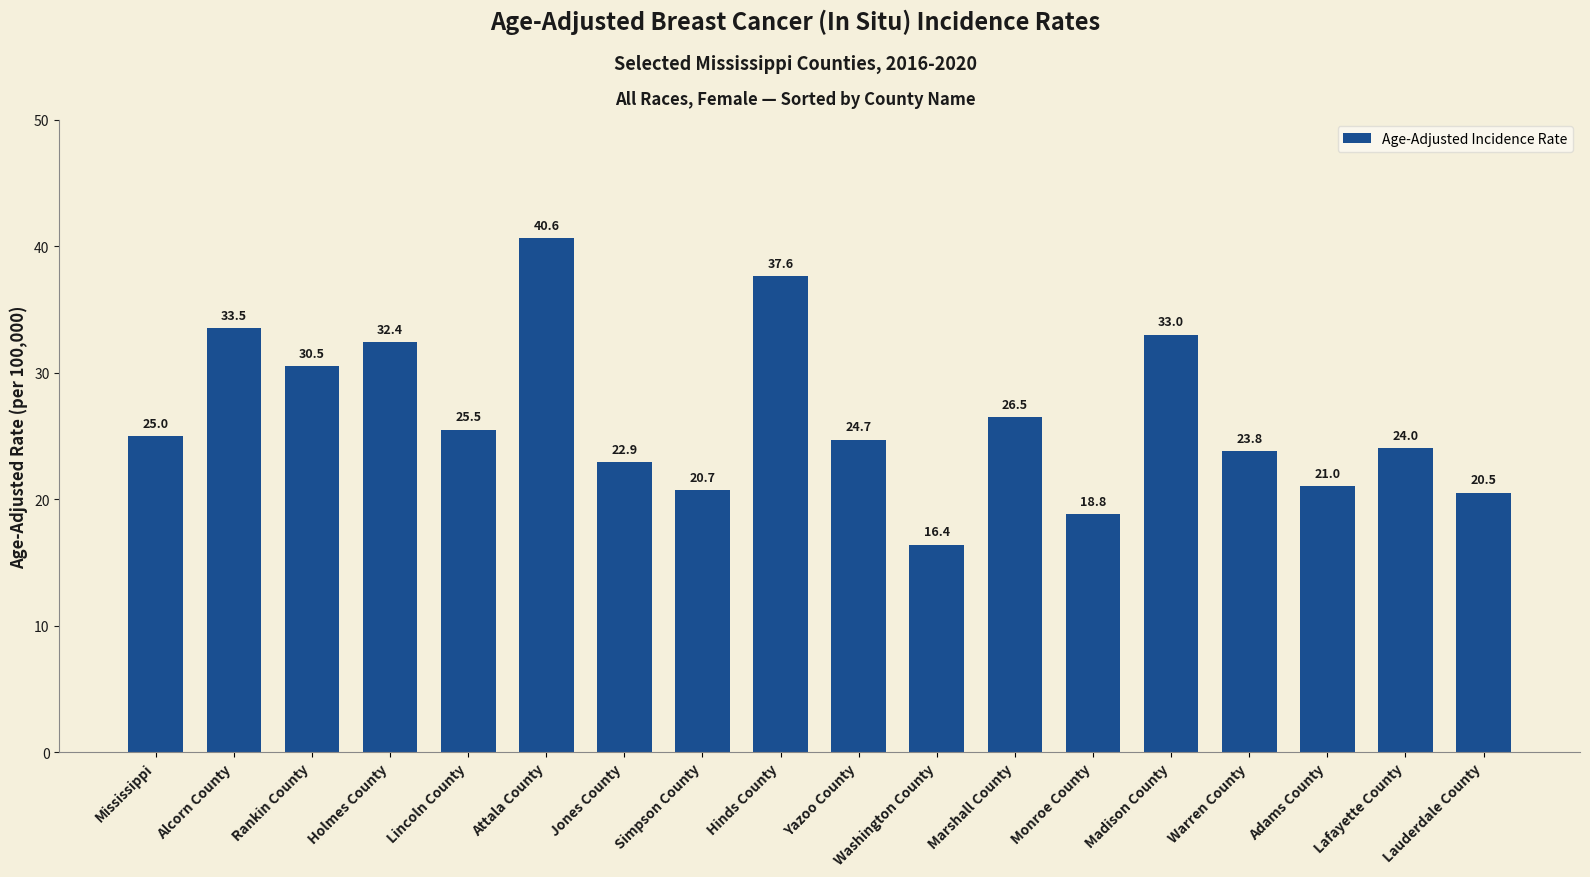

Rank the categories by value from lowest to highest.

Washington County, Monroe County, Lauderdale County, Simpson County, Adams County, Jones County, Warren County, Lafayette County, Yazoo County, Mississippi, Lincoln County, Marshall County, Rankin County, Holmes County, Madison County, Alcorn County, Hinds County, Attala County